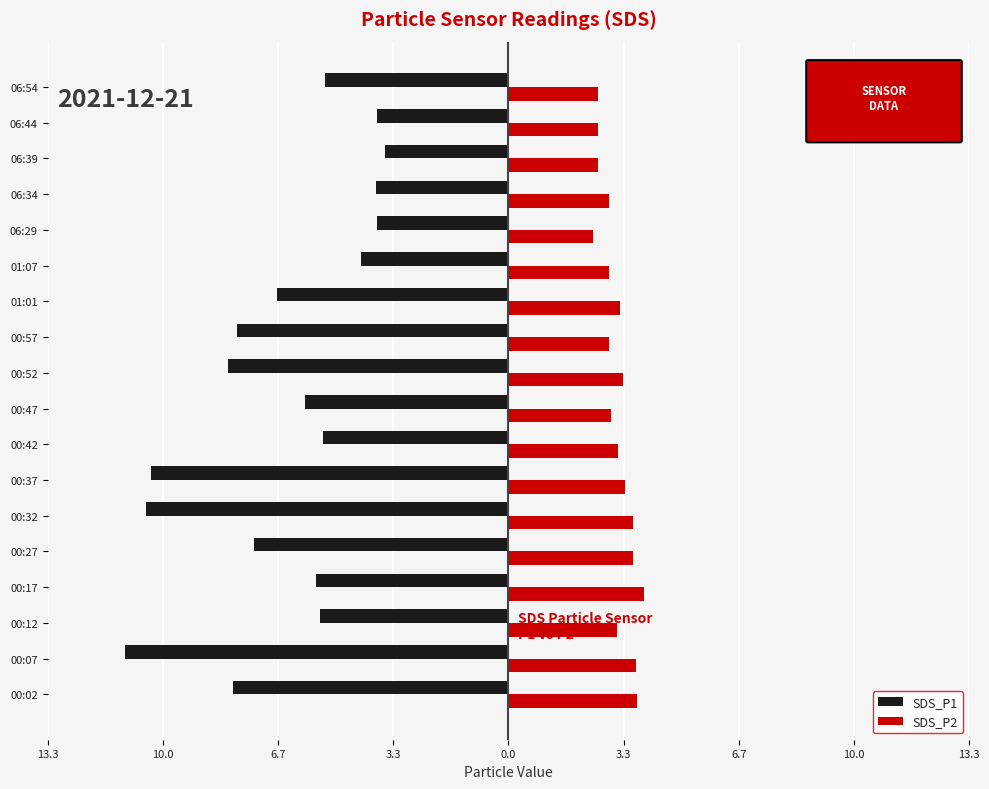

What are all the series names shown in the legend?

SDS_P1, SDS_P2